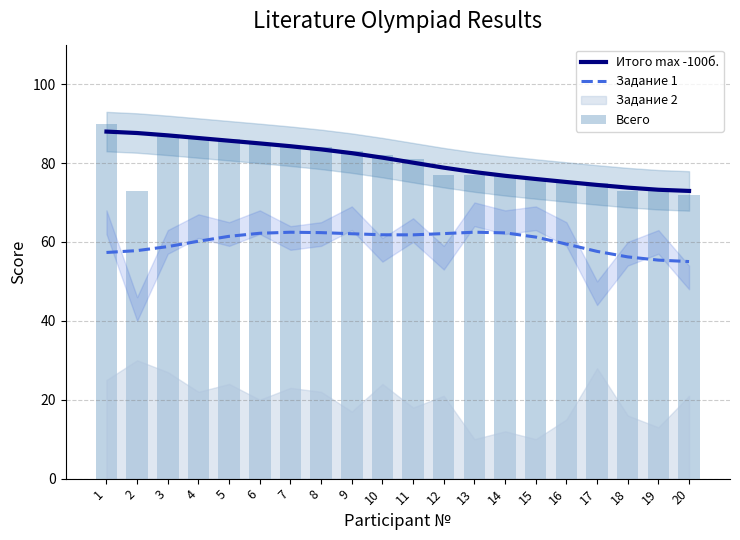

Which has a higher value, 17 or 12?

12